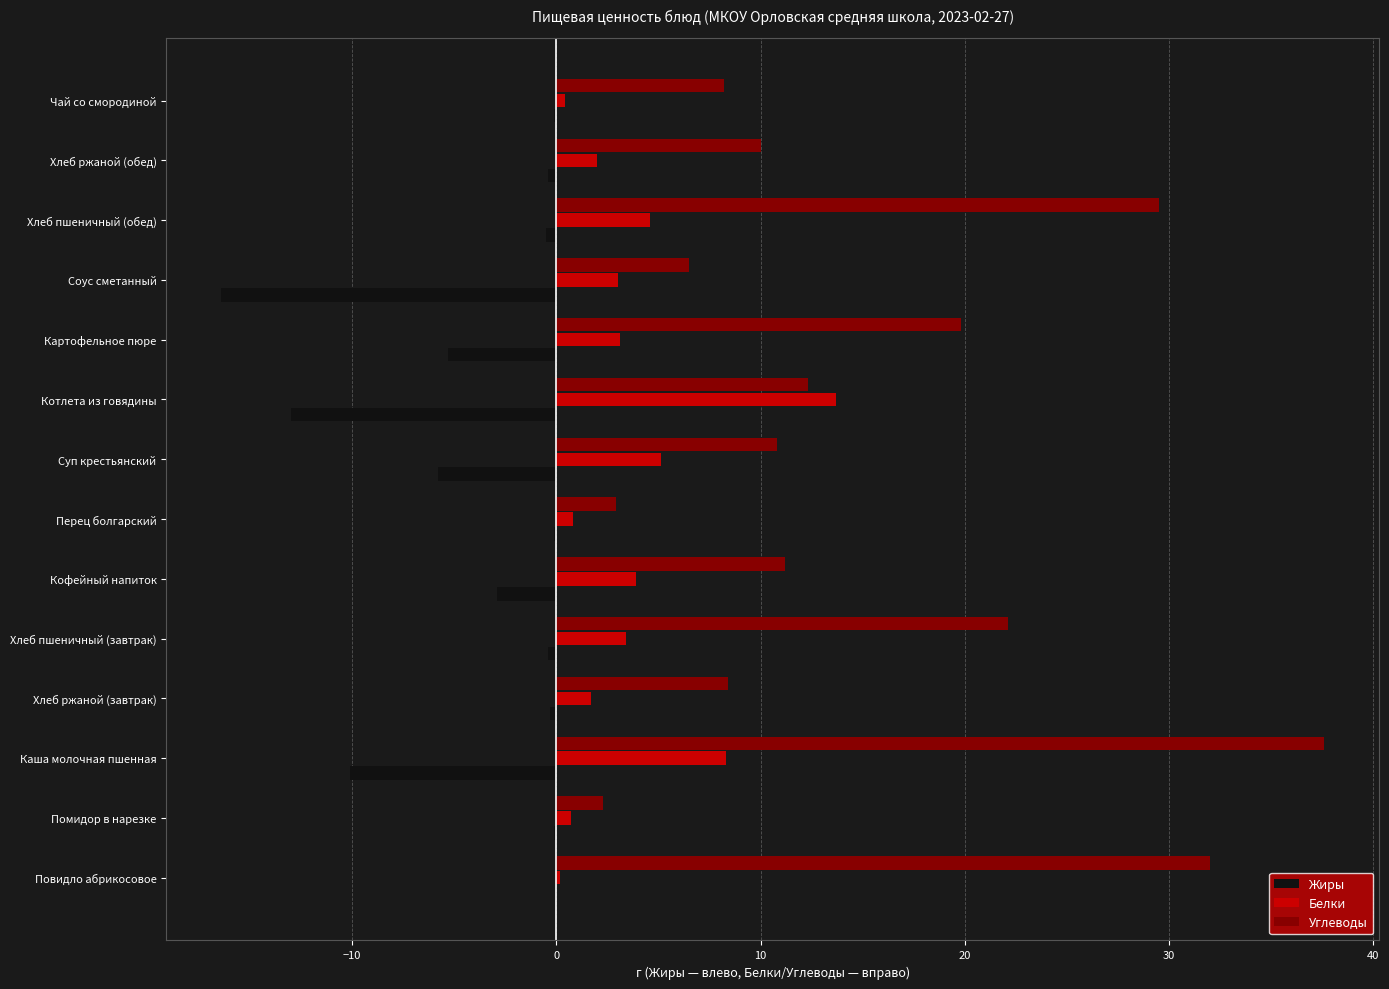

What value does the Жиры series have at Котлета из говядины?

-13.0